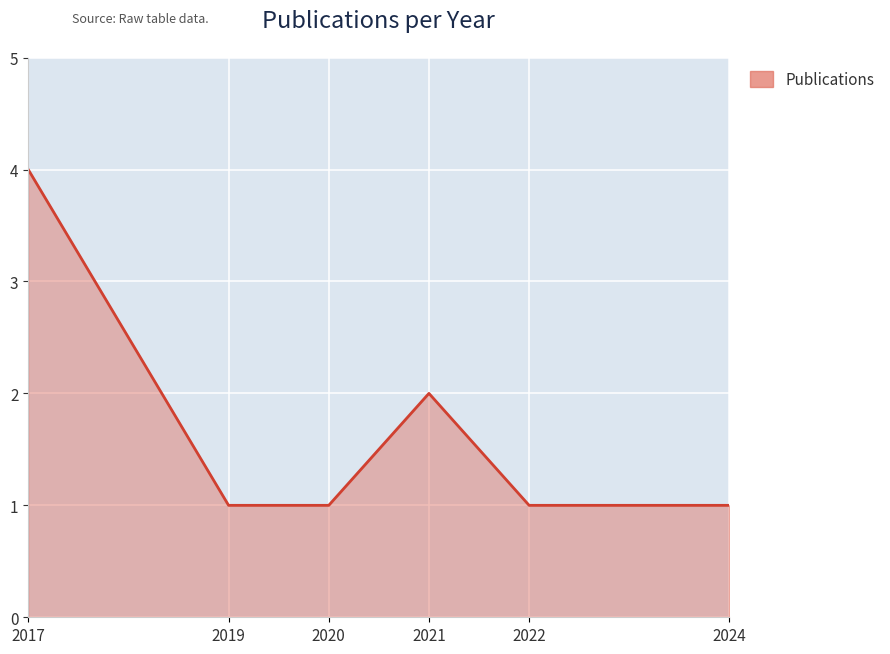

Count the values in the range 1 to 2.

5